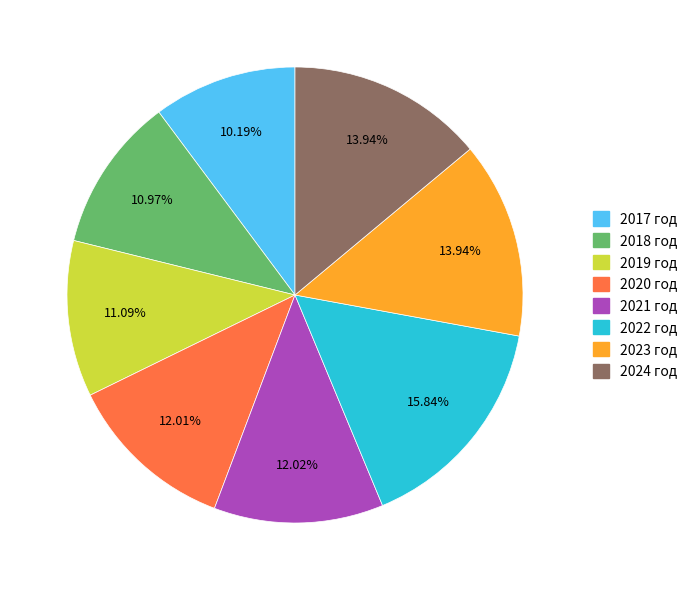

What percentage is NOT represented by 2024 год?

86.1%